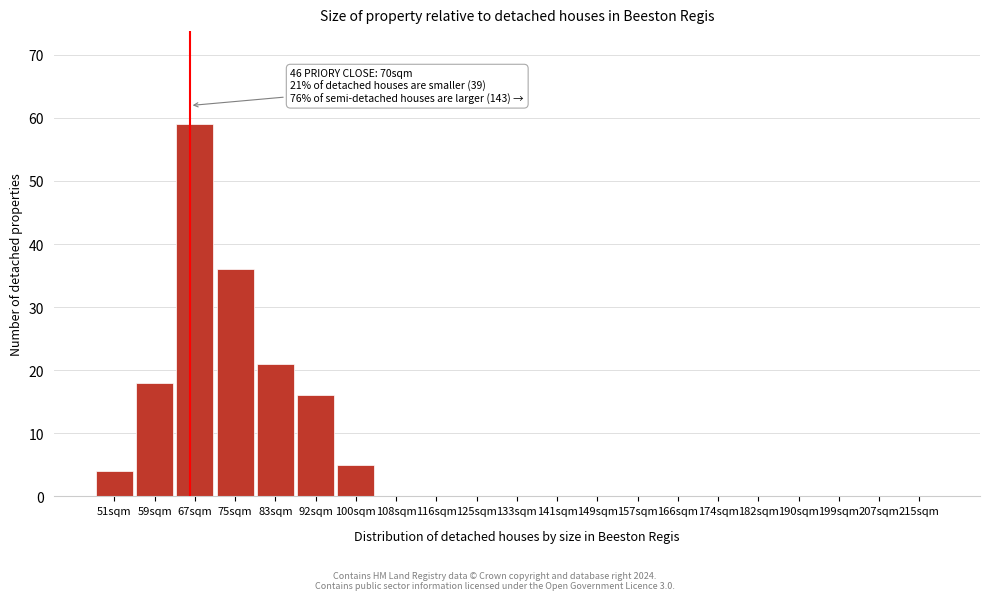

Reading left to right, list all the values displayed in this chart.

51sqm=4	59sqm=18	67sqm=59	75sqm=36	83sqm=21	92sqm=16	100sqm=5	108sqm=0	116sqm=0	125sqm=0	133sqm=0	141sqm=0	149sqm=0	157sqm=0	166sqm=0	174sqm=0	182sqm=0	190sqm=0	199sqm=0	207sqm=0	215sqm=0